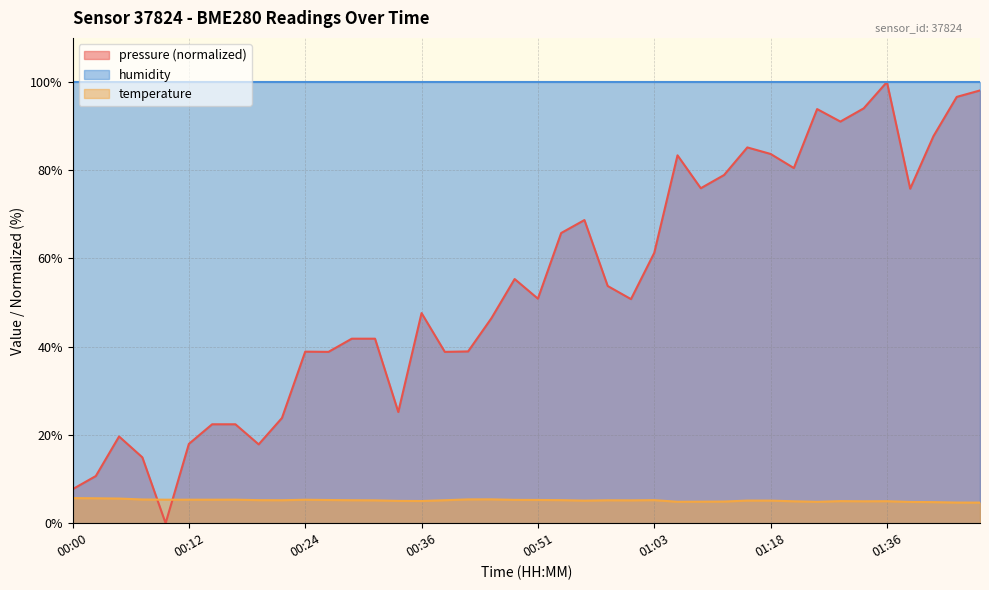

How many lines are shown in the chart?

3